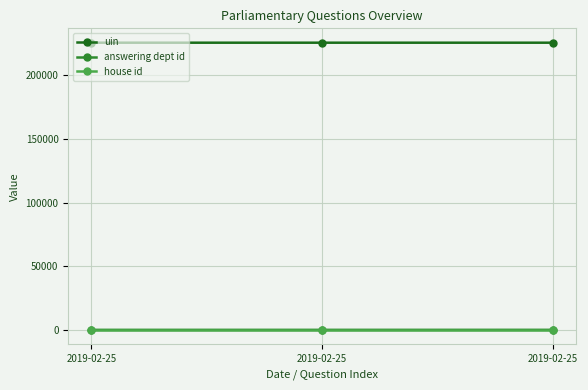

At which category is the sum across all series the highest?

2019-02-25